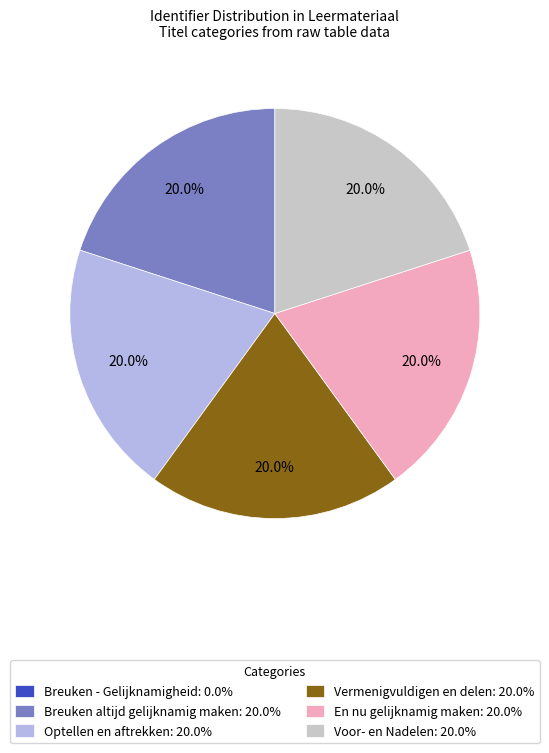

Combined, do Breuken altijd gelijknamig maken and Optellen en aftrekken account for over 50%?

No